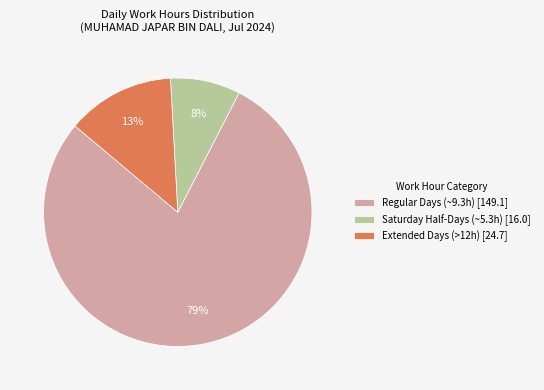

Which has a higher value, Saturday Half-Days (~5.3h) [16.0] or Extended Days (>12h) [24.7]?

Extended Days (>12h) [24.7]